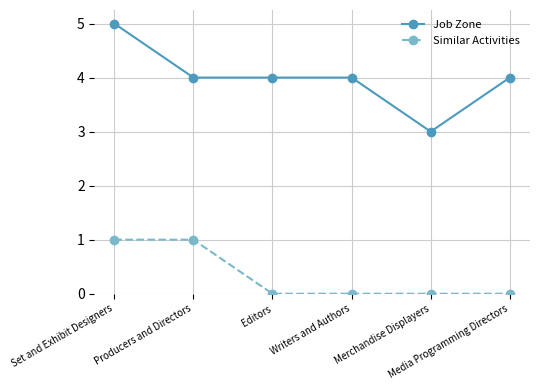

Reading left to right, transcribe all the data shown in this chart.

Job Zone: 5	4	4	4	3	4
Similar Activities: 1	1	0	0	0	0